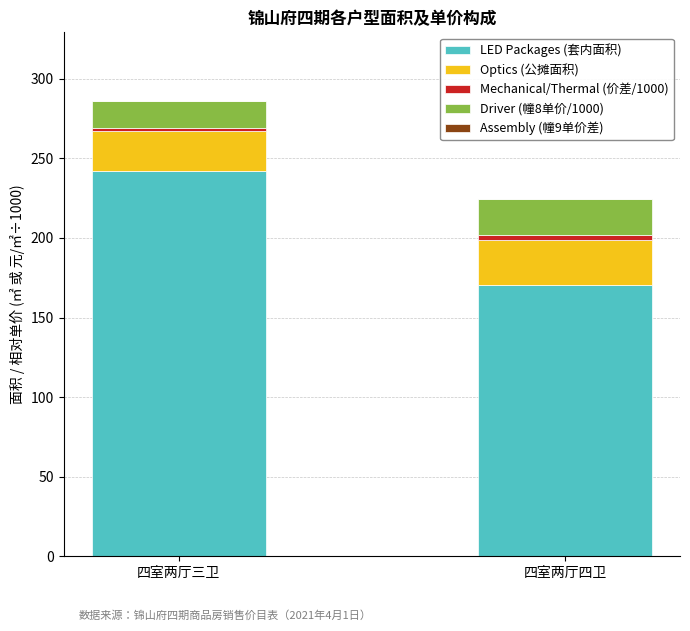

The LED Packages (套内面积) series shows 241.9 at 四室两厅三卫. True or false?

True